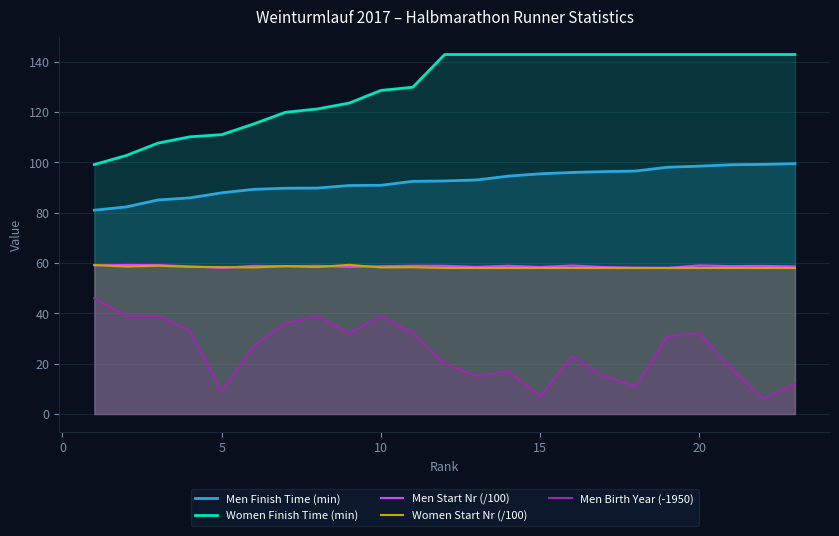

Which series has the widest spread of values?

Women Finish Time (min)